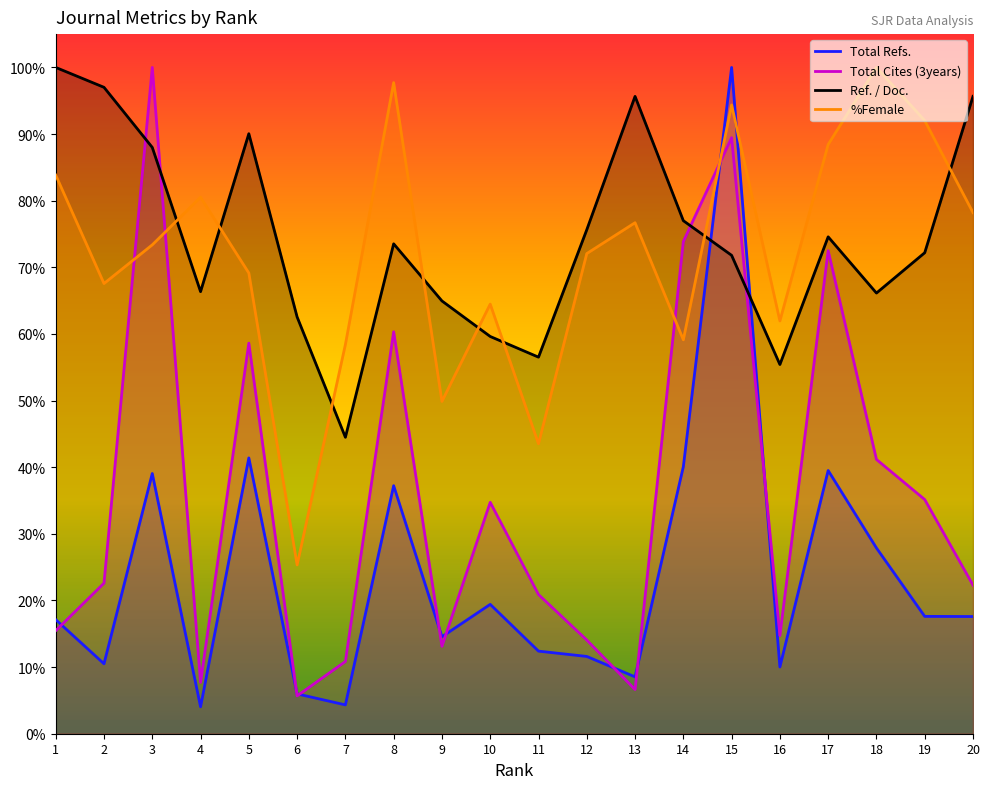

Is it true that Total Cites (3years) equals 0.1 at 6?

True